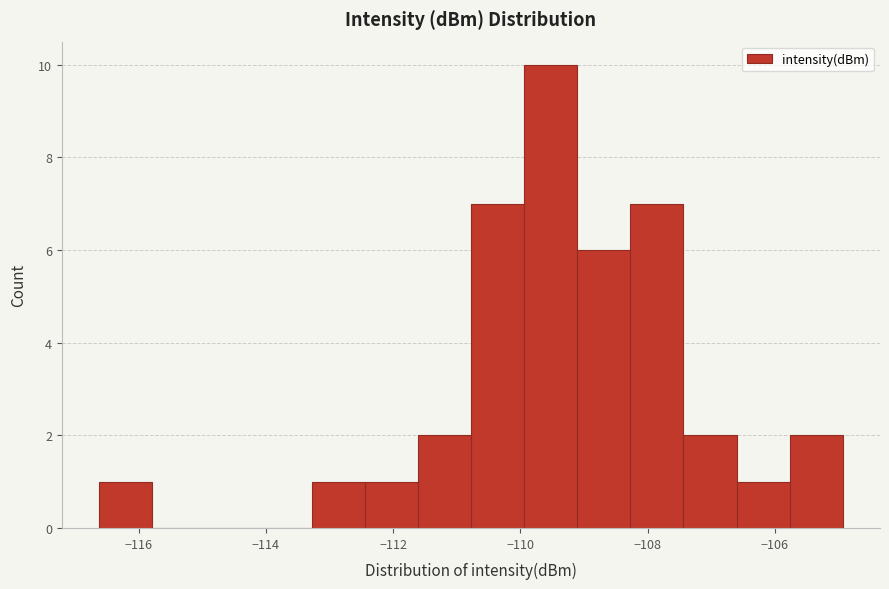

How tall is the bar that spans -110.0 to -109.2 on the x-axis? Neither the bar edges nor the heights are printed on the chart, so give them approximately, as read against the axes.

10